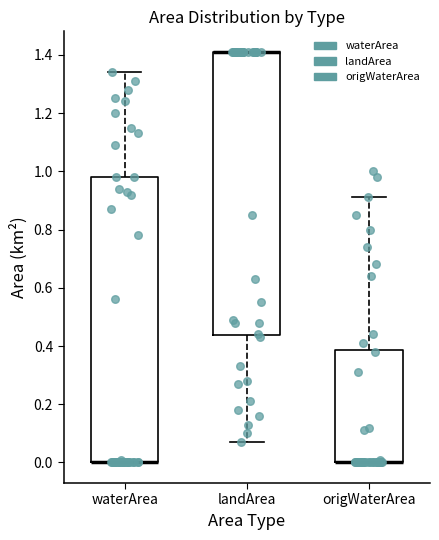

Reading left to right, transcribe this box plot: for each box, give where its median line is, the range the box spans, and where its two whiskers end, as read against the y-axis. The values are not printed on the chart, so give them approximately, as read against the axis.

waterArea: median 0.00 (drawn on the box's lower edge), box 0.00 to 0.98, whiskers 0.00 to 1.34
landArea: median 1.42 (drawn on the box's upper edge), box 0.44 to 1.42, whiskers 0.08 to 1.42
origWaterArea: median 0.00 (drawn on the box's lower edge), box 0.00 to 0.38, whiskers 0.00 to 0.92